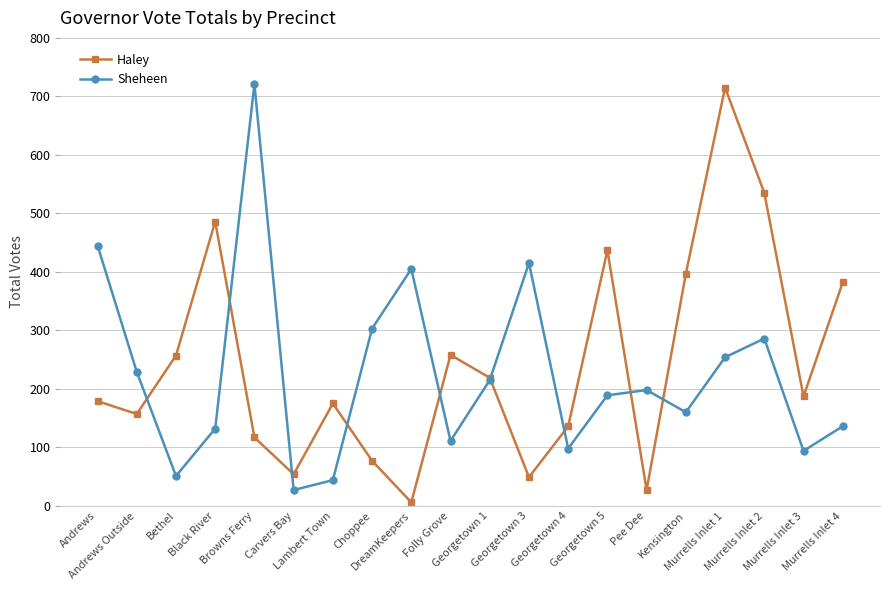

What is the sum of all Sheheen values?

4513